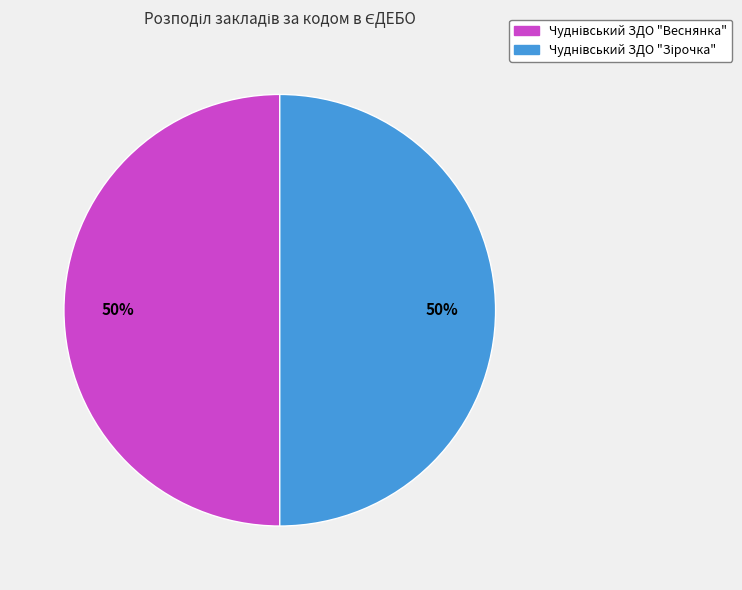

To the nearest percent, what is the average slice percentage?

50%